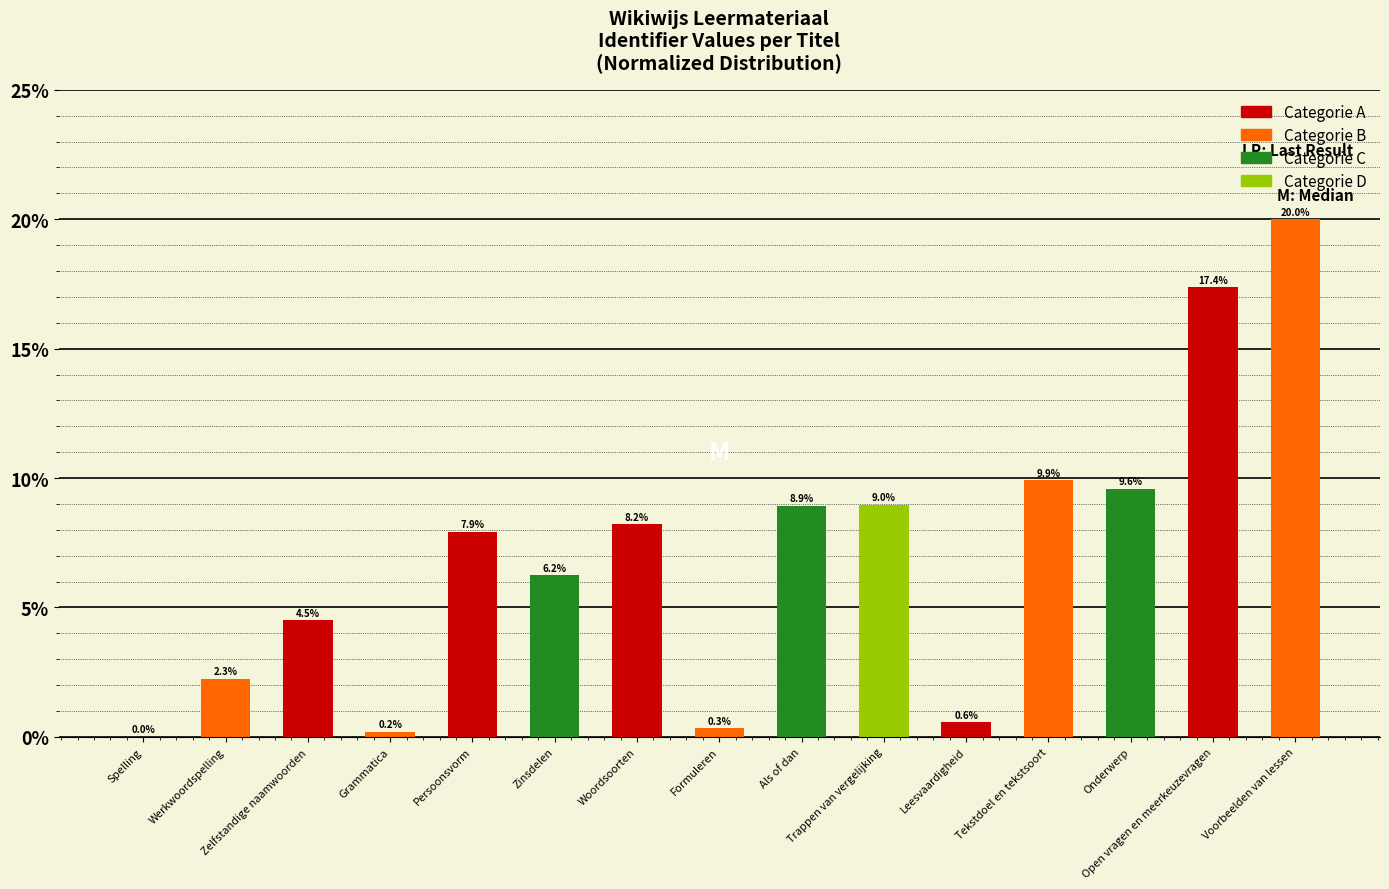

The chart shows a value of 3.4 at Werkwoordspelling. True or false?

False